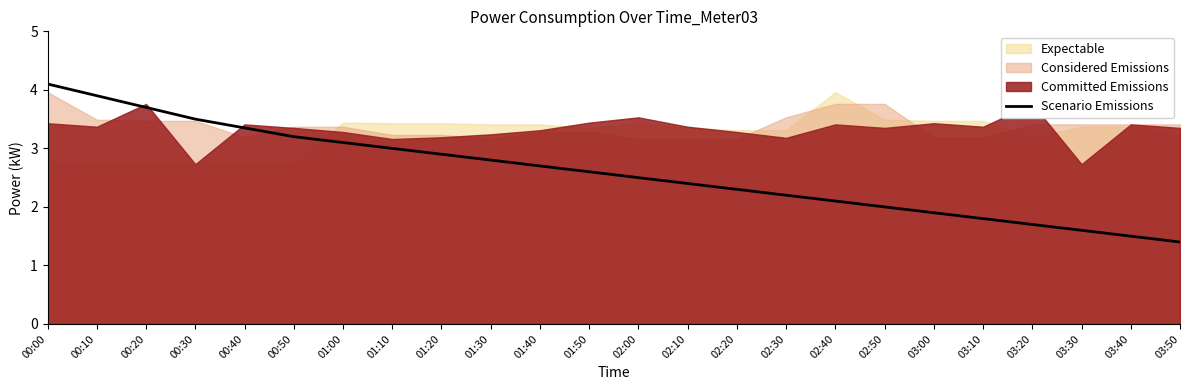

True or false: the data has more than 0 interior local peaks.

False